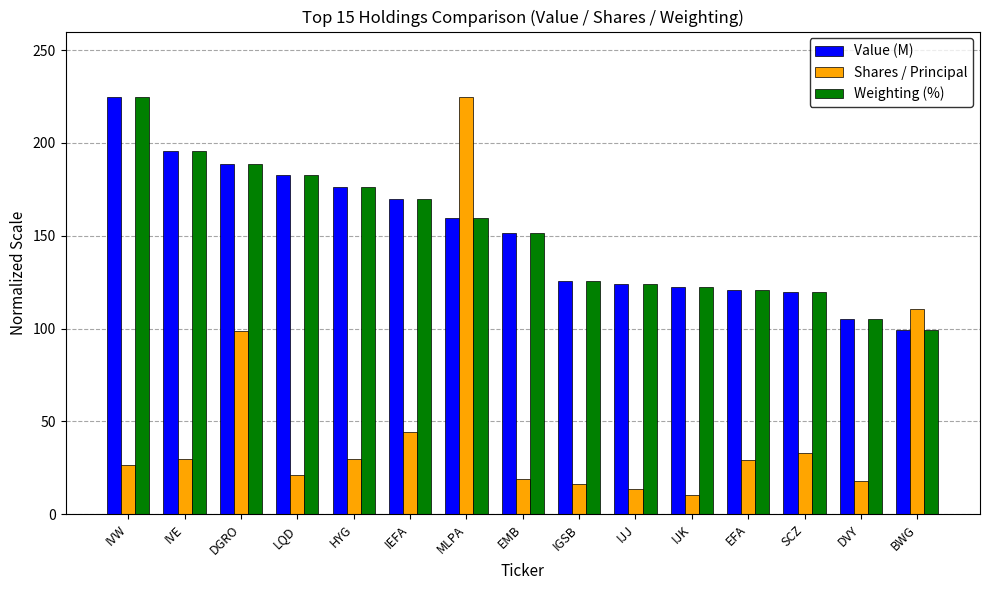

Is it true that Shares / Principal equals 12.4 at IVE?

False